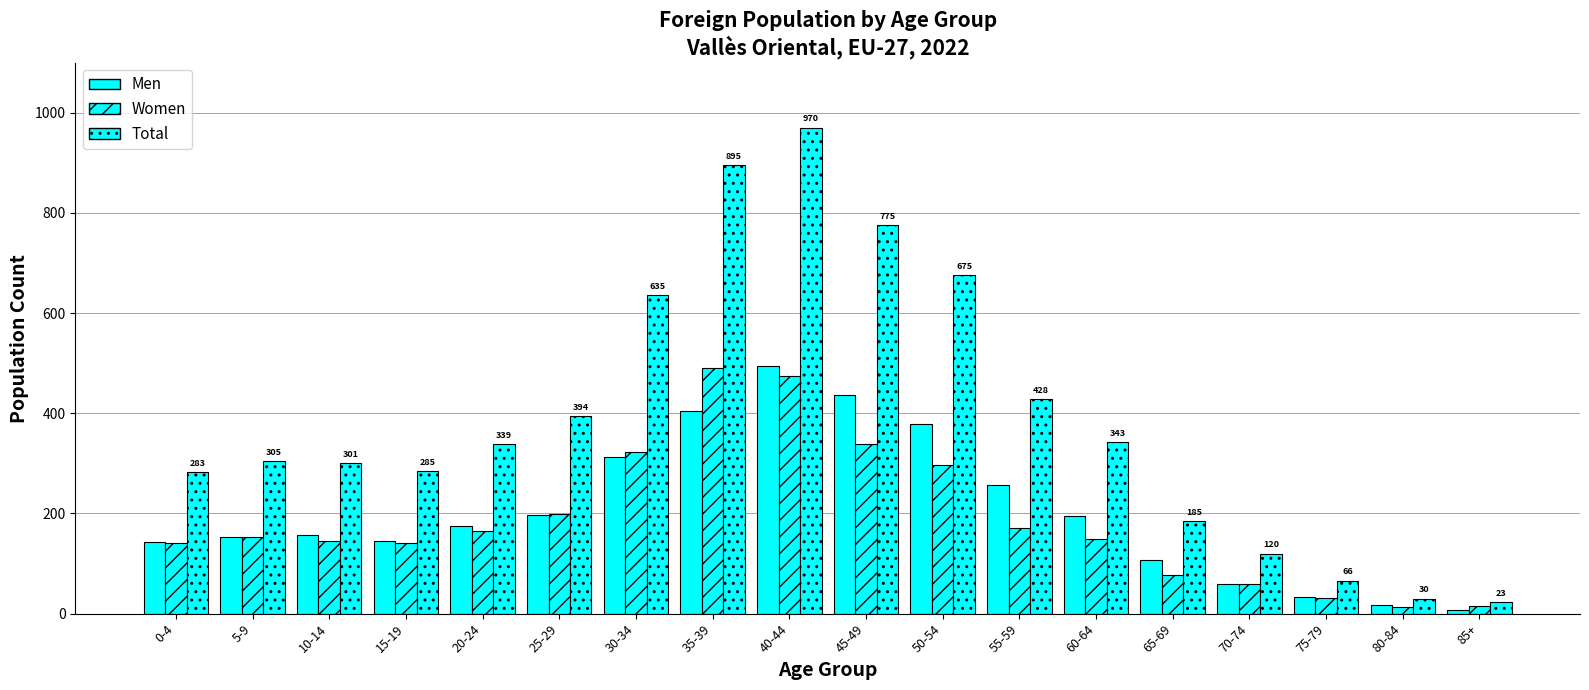

Which label corresponds to the smallest value in the chart?

85+